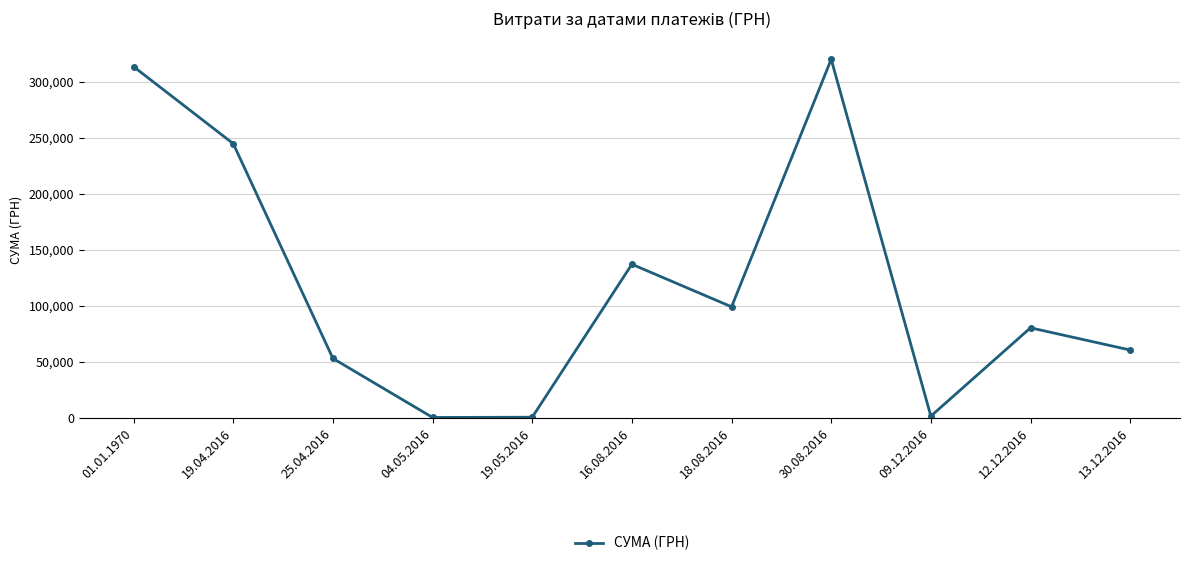

What is the label of the 11th point from the right?

01.01.1970